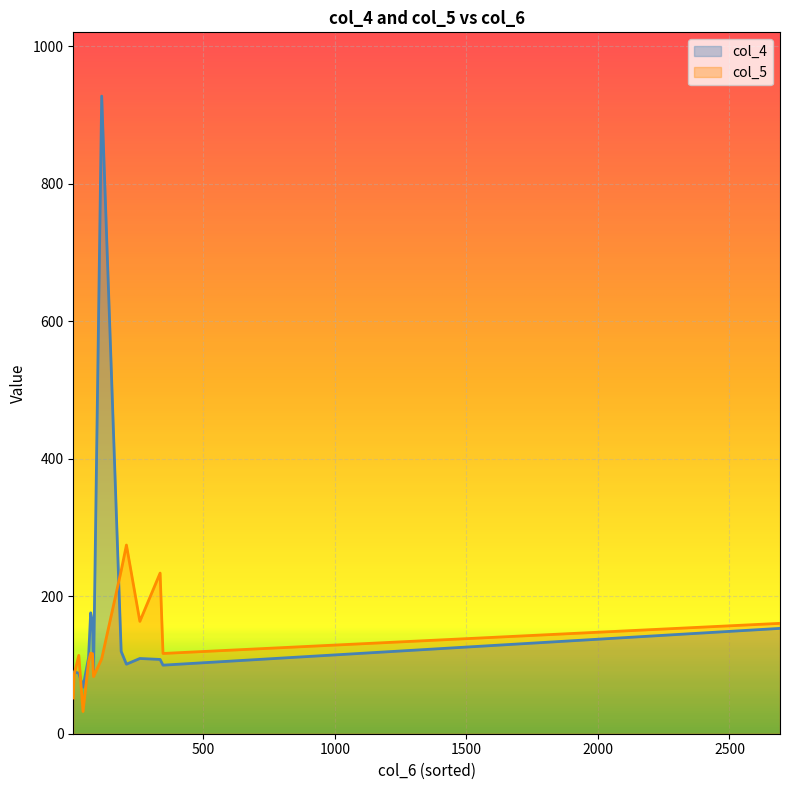

What is the sum of all col_4 values?

2481.0